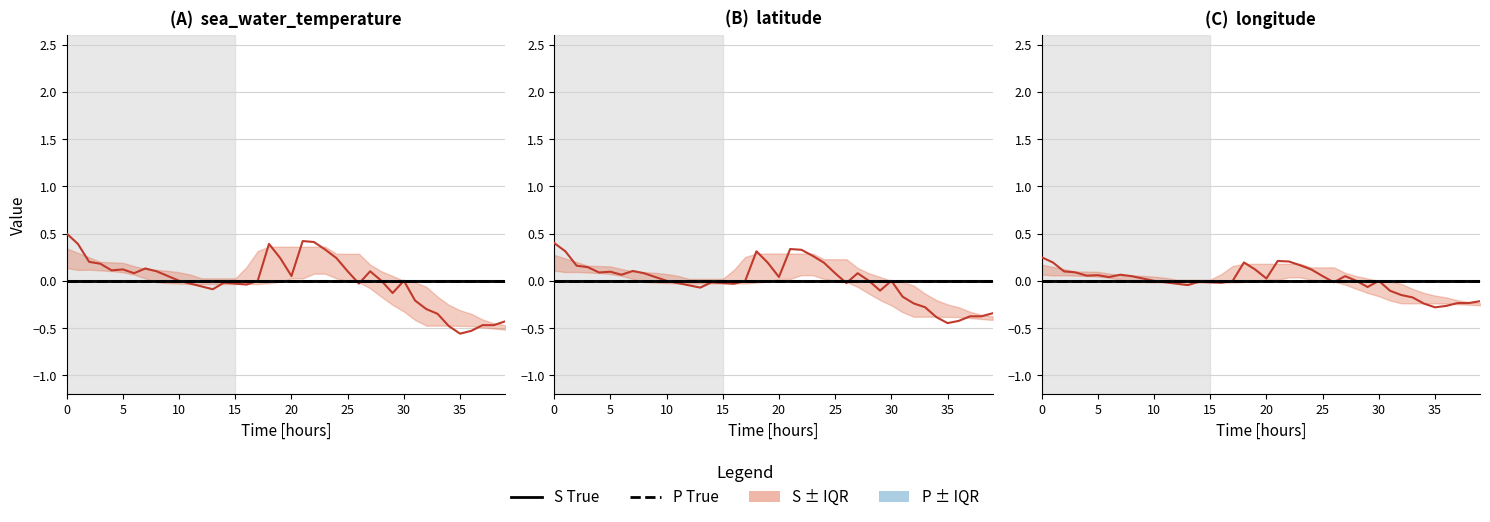

Which series has the widest spread of values?

S True